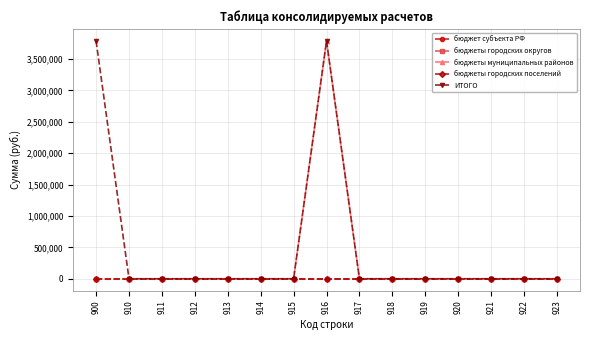

What is the difference between the maximum and minimum values in the ИТОГО series?

3786883.3